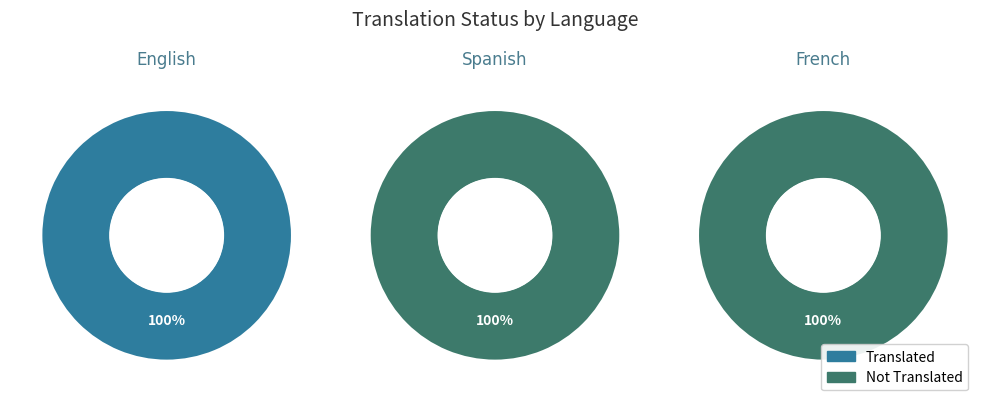

Is it true that Spanish is 0% of the pie?

True